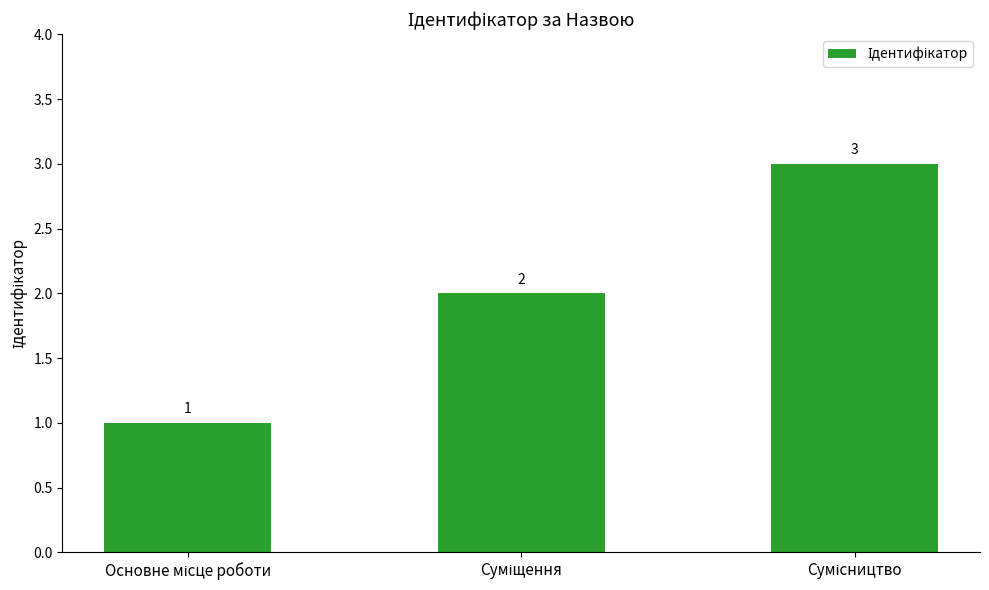

What is the value of the 1st bar from the left?

1